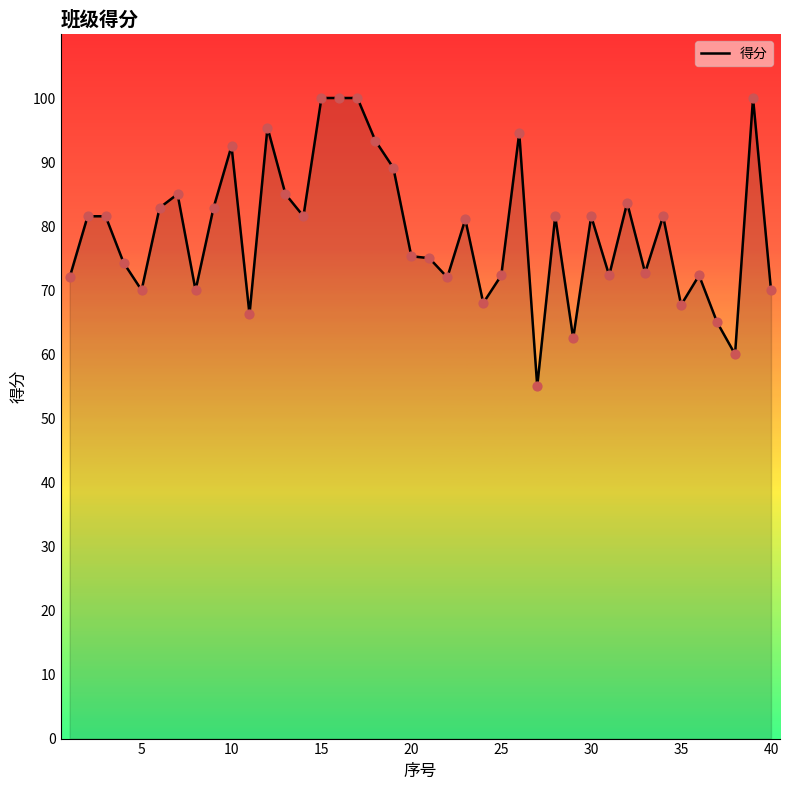

What is the smallest value displayed?

55.0